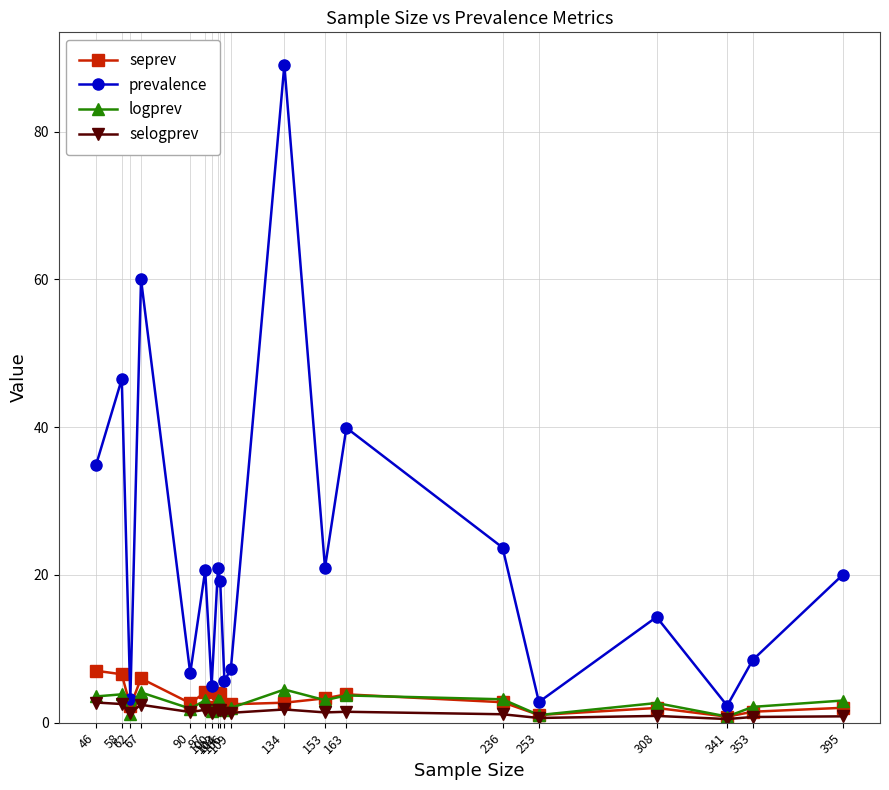

True or false: selogprev has more than 2 interior local peaks.

True